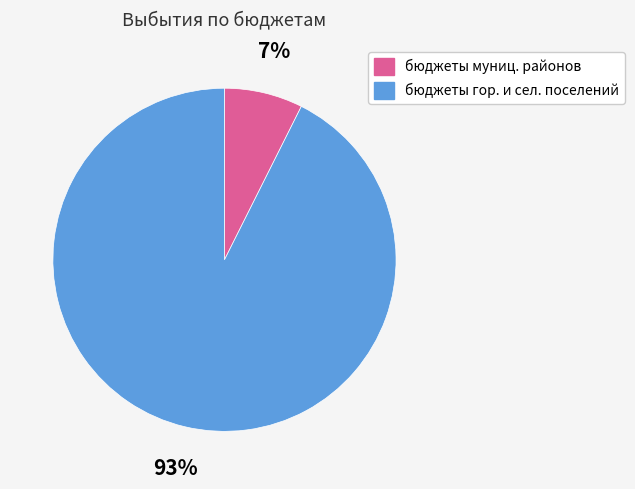

Do бюджеты муниц. районов and бюджеты гор. и сел. поселений together represent more than half of the pie?

Yes